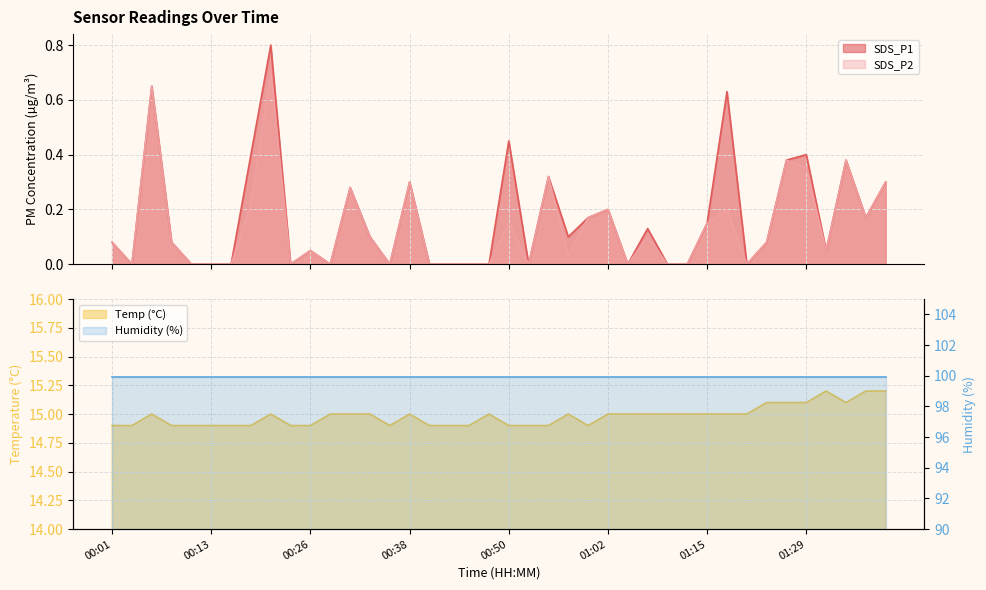

How many interior local valleys does the Temp series have?

3